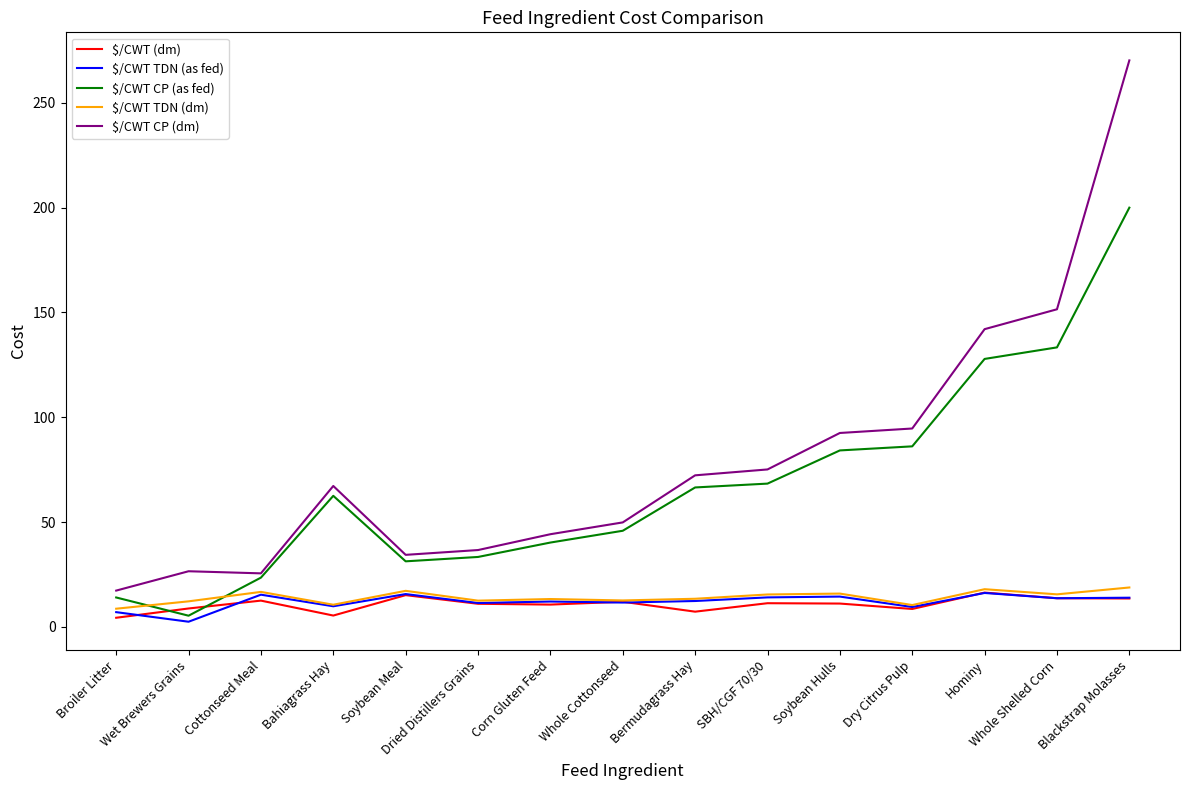

At how many categories does at least one series exceed 54?

8